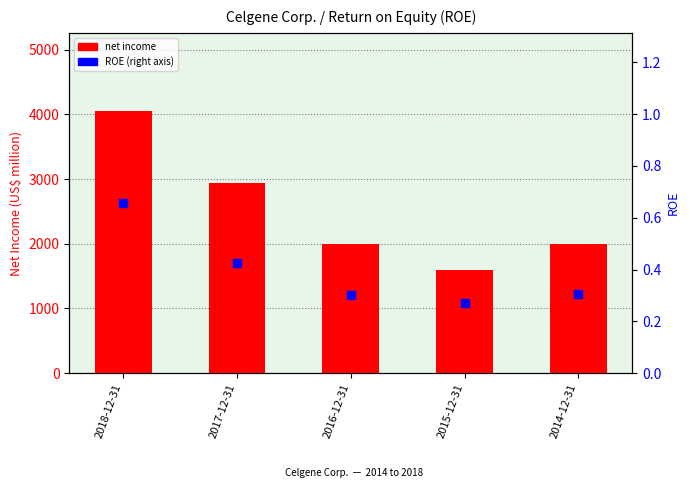

Which series has the largest total across all categories?

net income